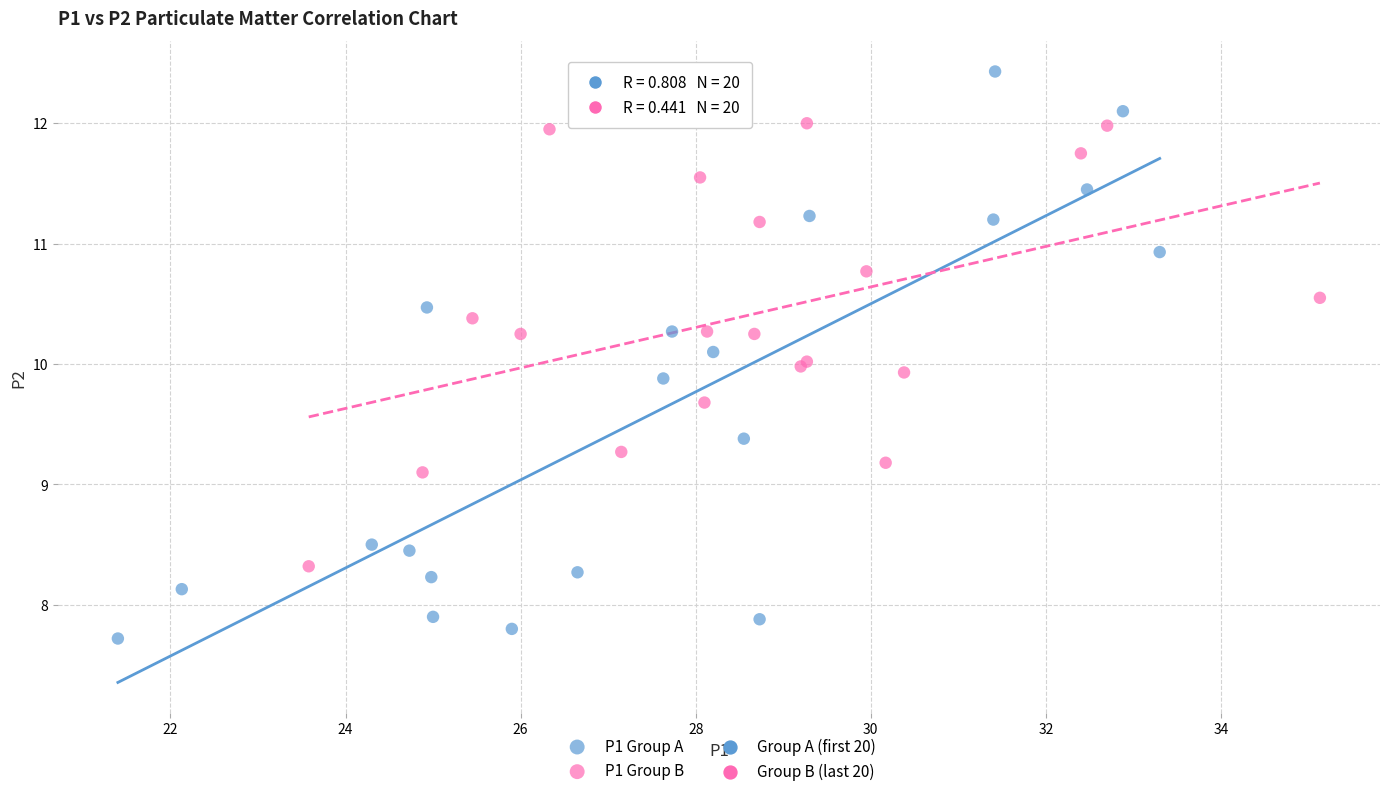

Which series has the widest spread of Y values?

P1 Group A